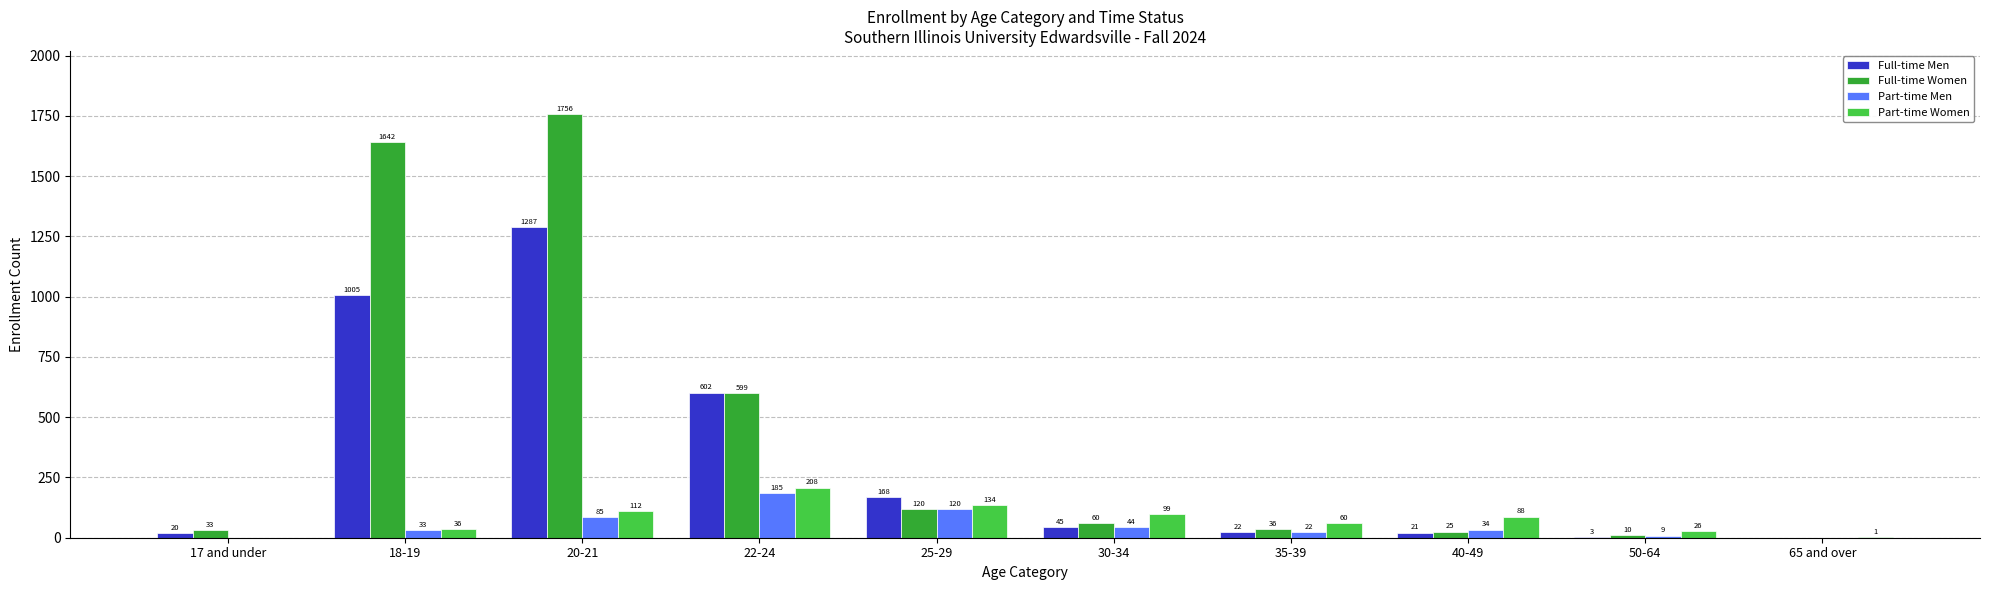

What is the average value of the Part-time Women series?

76